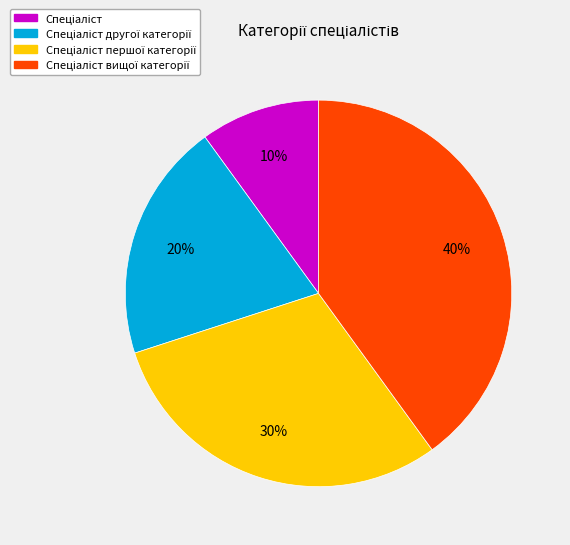

To the nearest percent, what is the difference between the largest and smallest slice percentages?

30%